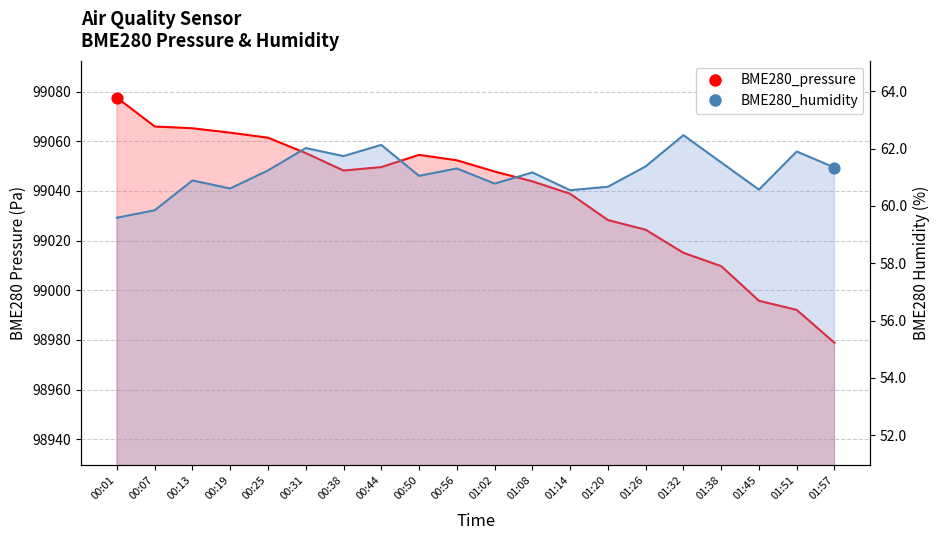

Is the value of BME280_humidity at 01:45 greater than the value of BME280_pressure at 01:45?

No